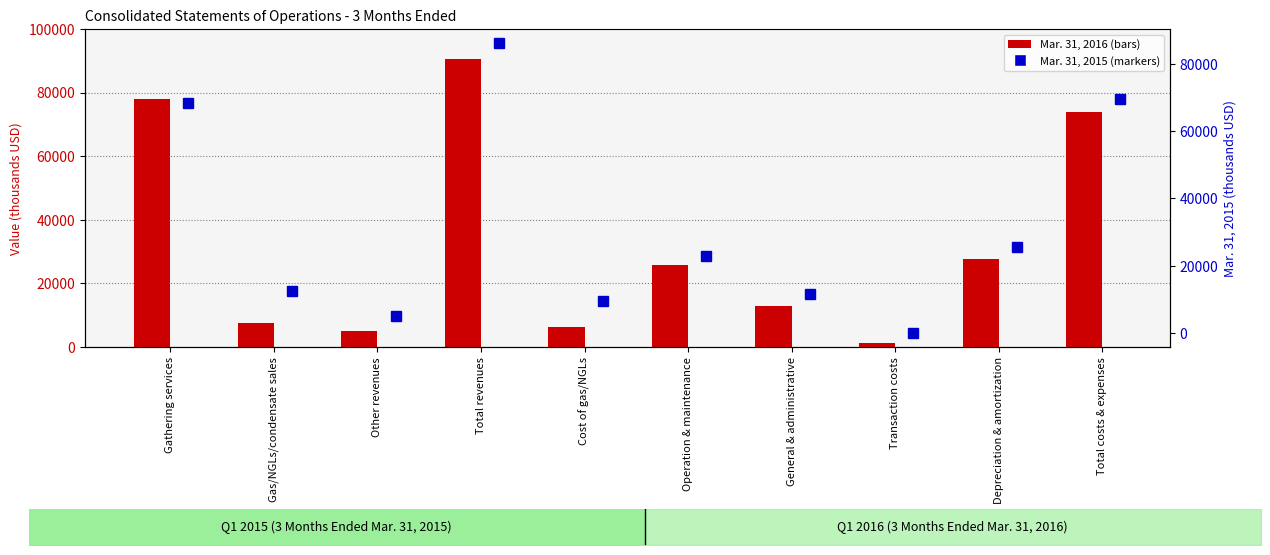

What is the maximum value shown in the chart?

90571